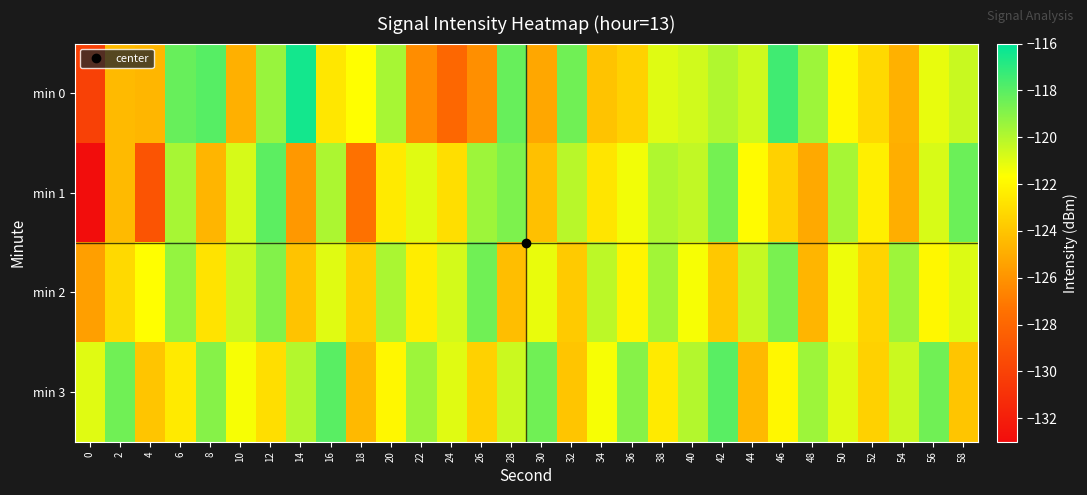

What is the total value across all series at 8?

-484.4